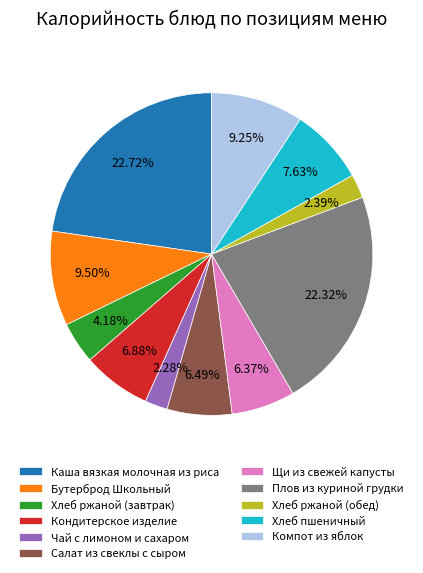

Count the number of slices in the pie.

11